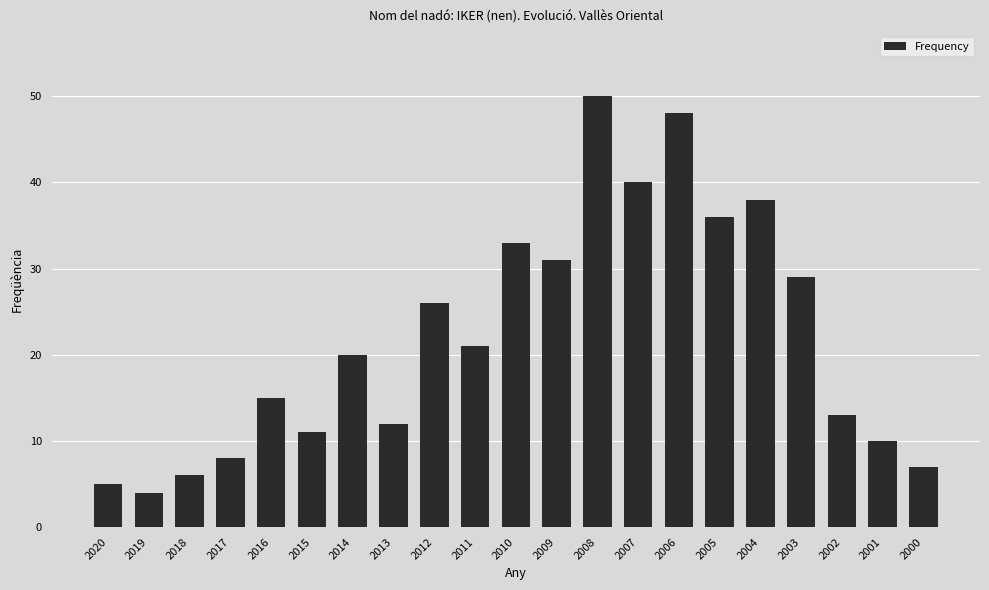

Which has a higher value, 2020 or 2019?

2020